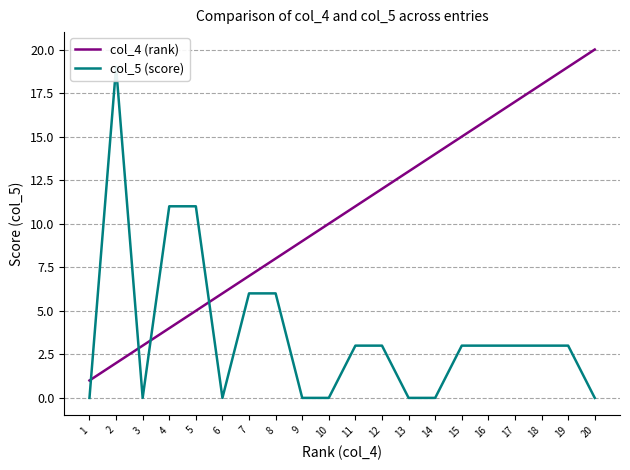

Reading left to right, extract all data points from this chart.

col_4 (rank): 1=1	2=2	3=3	4=4	5=5	6=6	7=7	8=8	9=9	10=10	11=11	12=12	13=13	14=14	15=15	16=16	17=17	18=18	19=19	20=20
col_5 (score): 1=0	2=19	3=0	4=11	5=11	6=0	7=6	8=6	9=0	10=0	11=3	12=3	13=0	14=0	15=3	16=3	17=3	18=3	19=3	20=0